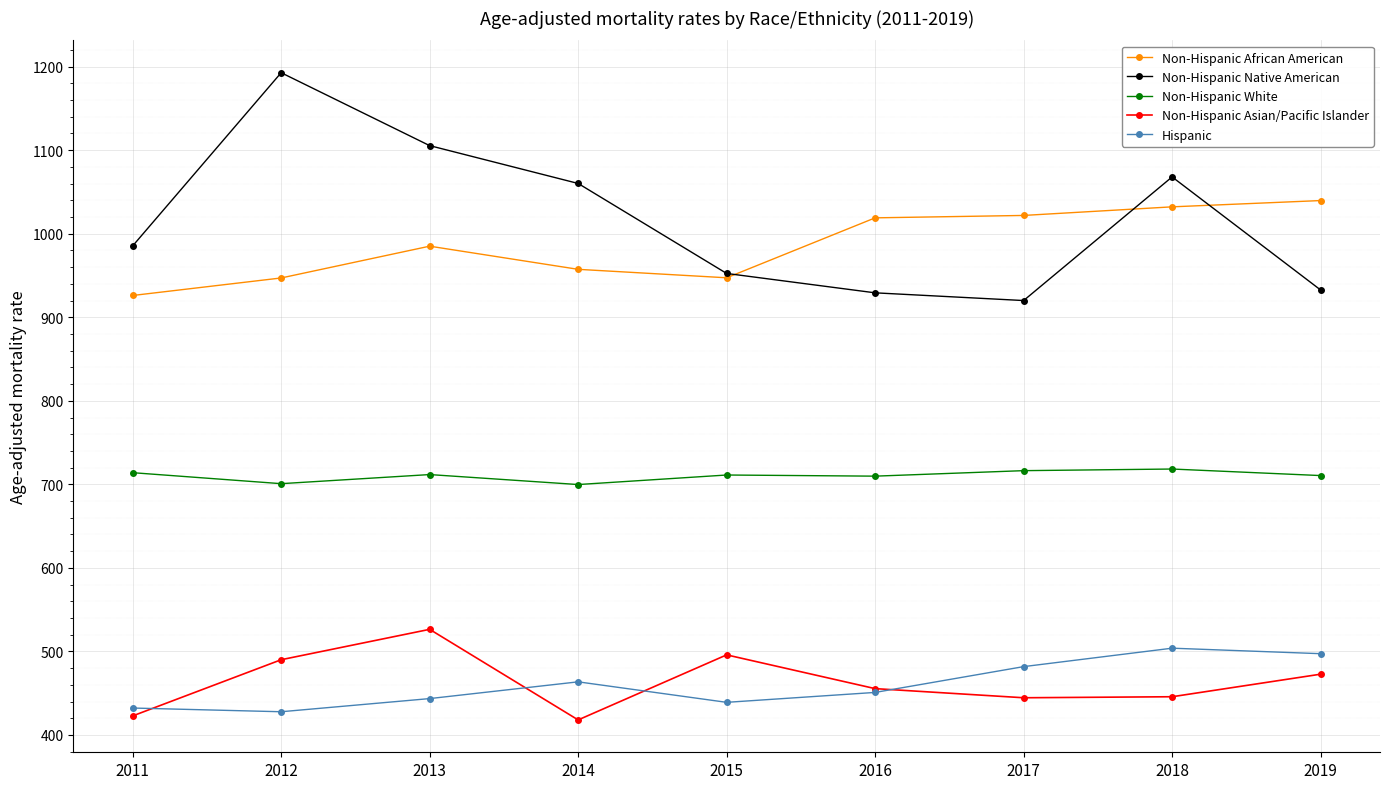

Does the chart have visible grid lines?

Yes